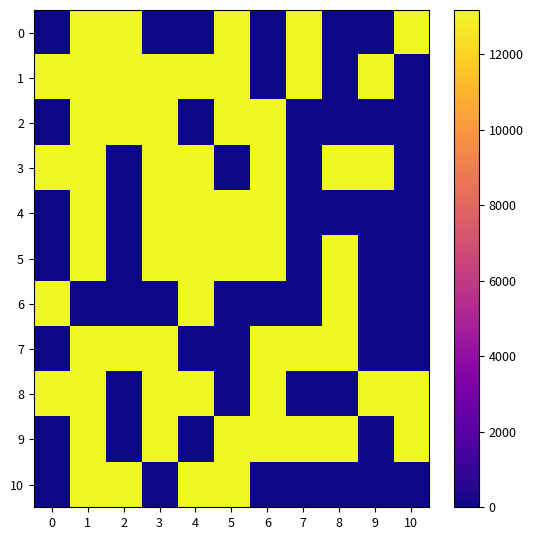

What is the greatest value displayed?

13172